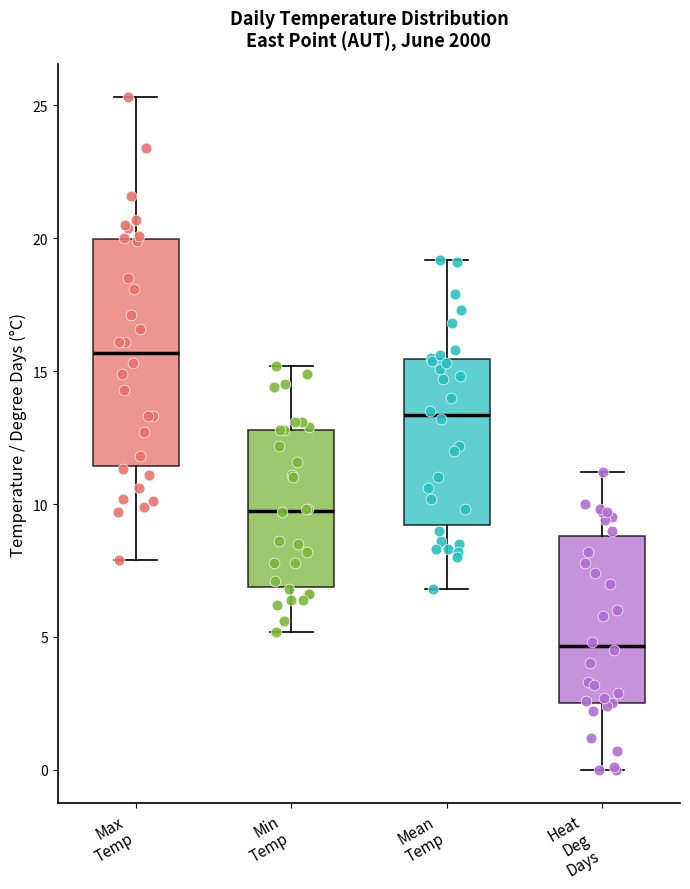

Where does the lower whisker of the box for Min Temp end on the y-axis? The values are not printed on the chart, so give them approximately, as read against the axis.

5.0